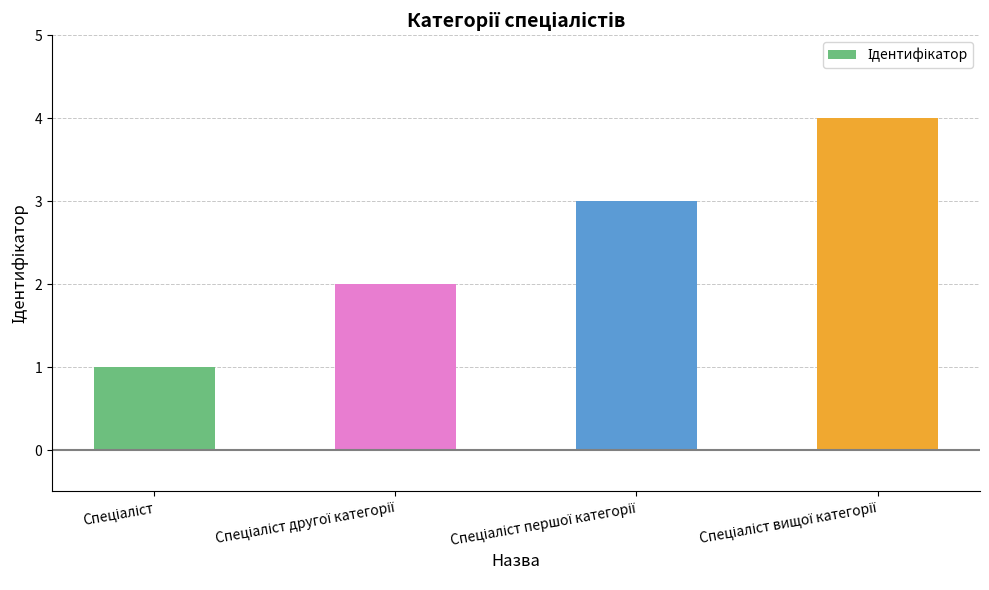

How many data points are less than 3?

2